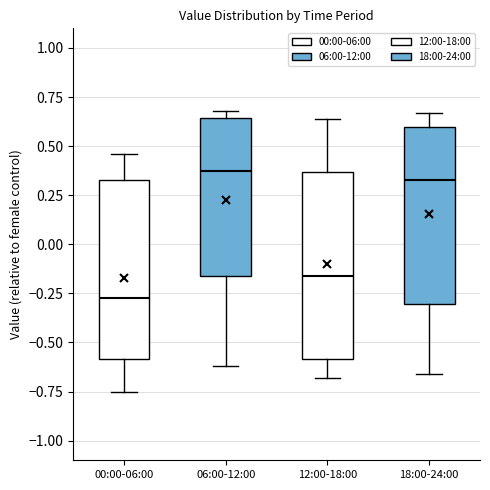

Reading left to right, transcribe this box plot: for each box, give where its median line is, the range the box spans, and where its two whiskers end, as read against the y-axis. The values are not printed on the chart, so give them approximately, as read against the axis.

00:00-06:00: median -0.25, box -0.60 to 0.35, whiskers -0.75 to 0.45
06:00-12:00: median 0.40, box -0.15 to 0.65, whiskers -0.60 to 0.70
12:00-18:00: median -0.15, box -0.60 to 0.35, whiskers -0.70 to 0.65
18:00-24:00: median 0.35, box -0.30 to 0.60, whiskers -0.65 to 0.65